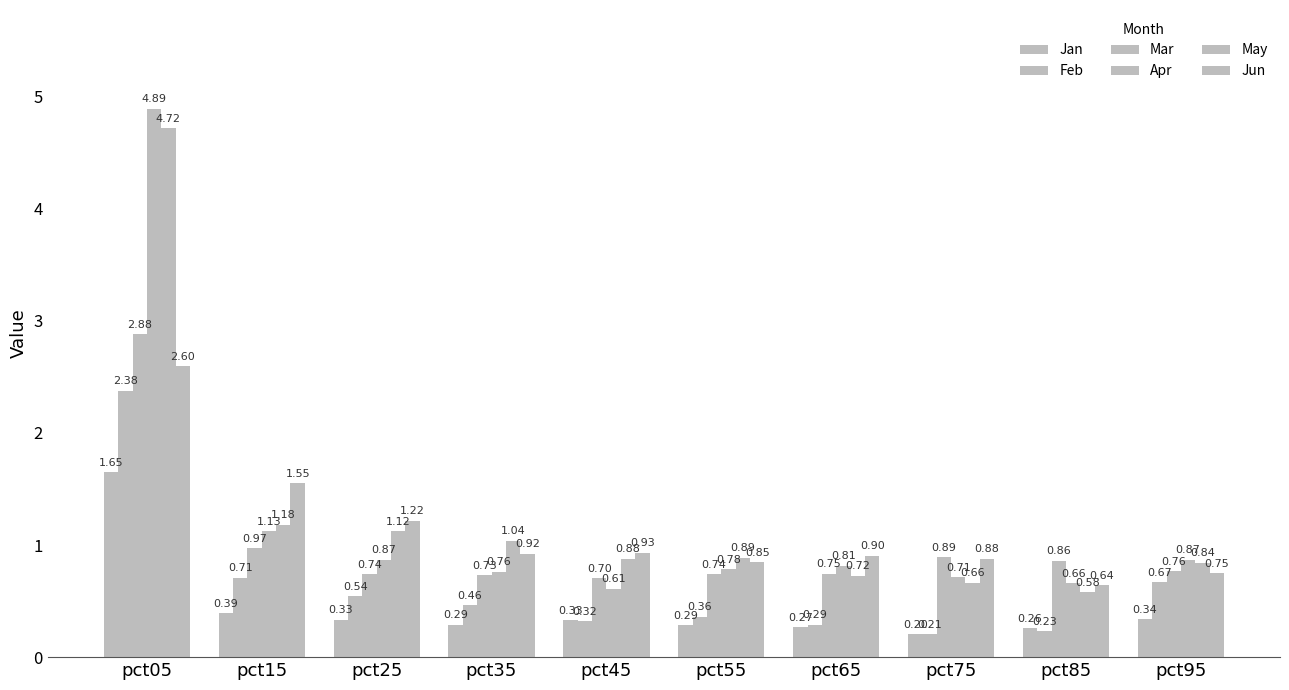

Count the number of data series in this chart.

6